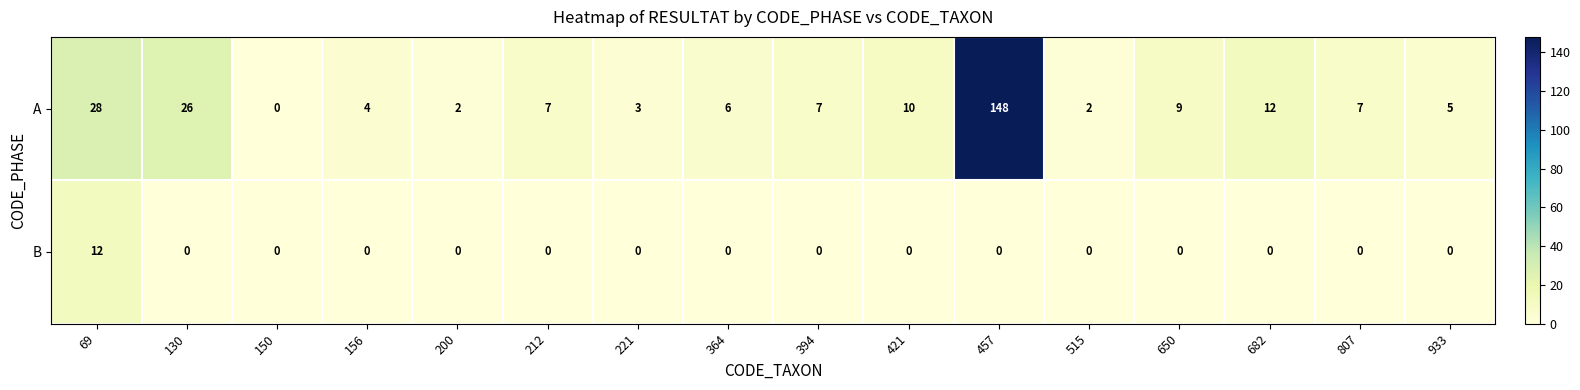

What is the average value of the A series?

17